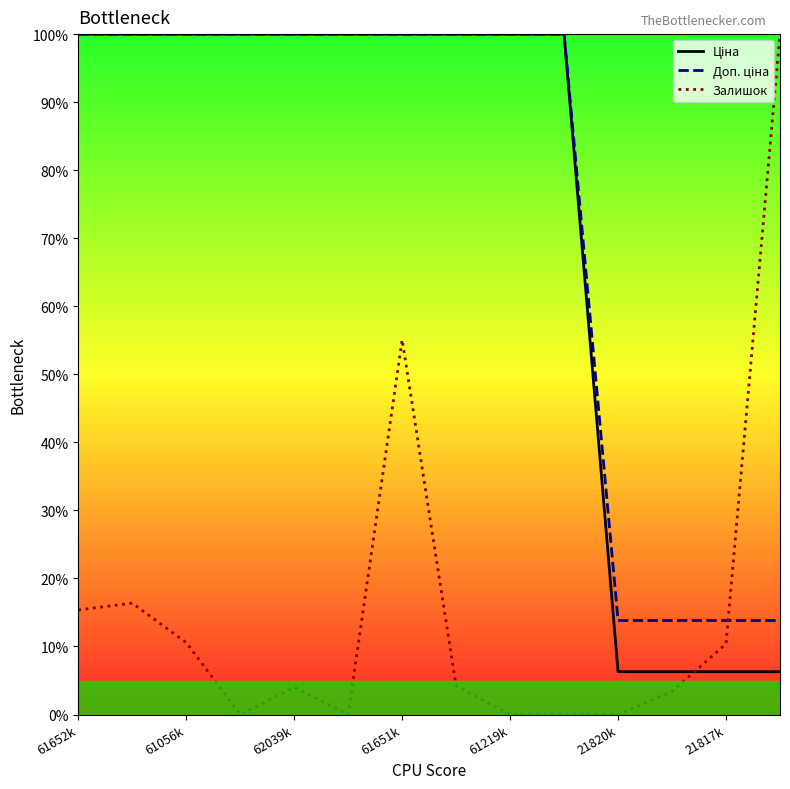

True or false: Доп. ціна has a value of 1.0 at 61219k.

True